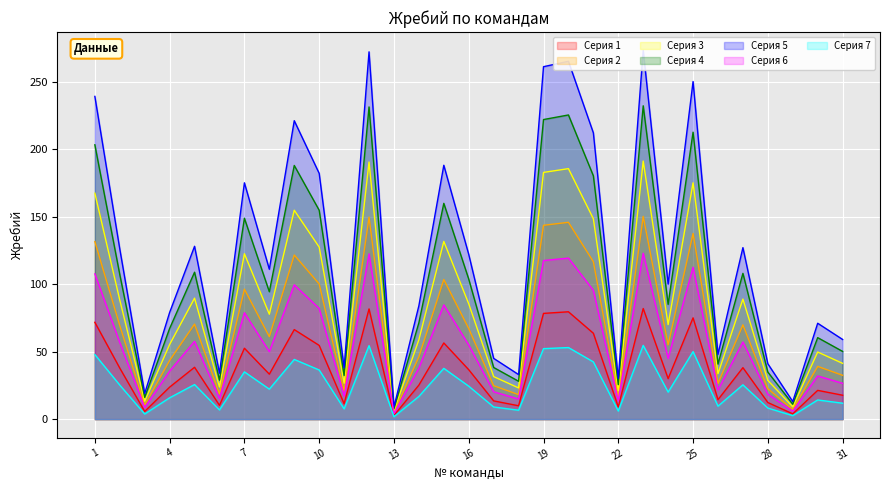

Which label corresponds to the smallest value in the chart?

13